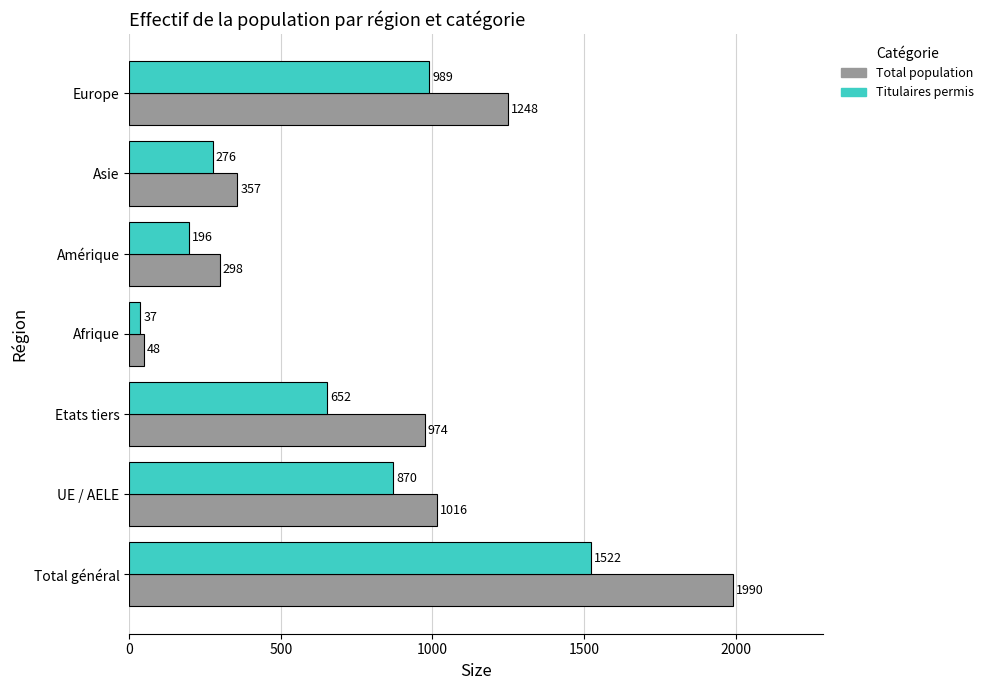

At which category is the sum across all series the highest?

Total général